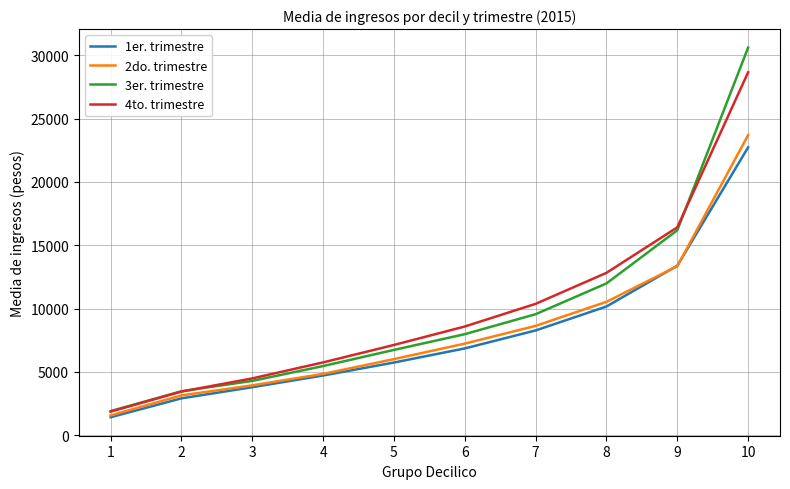

What is the smallest value displayed?

1418.0